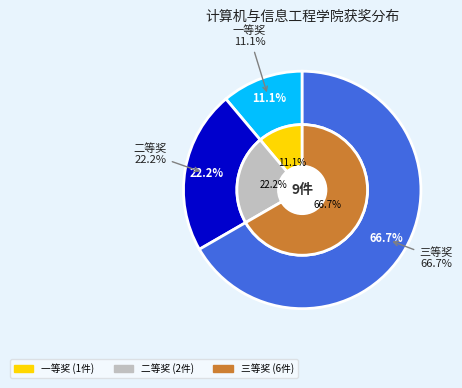

What percentage do 二等奖 and 三等奖 together represent?

88.9%